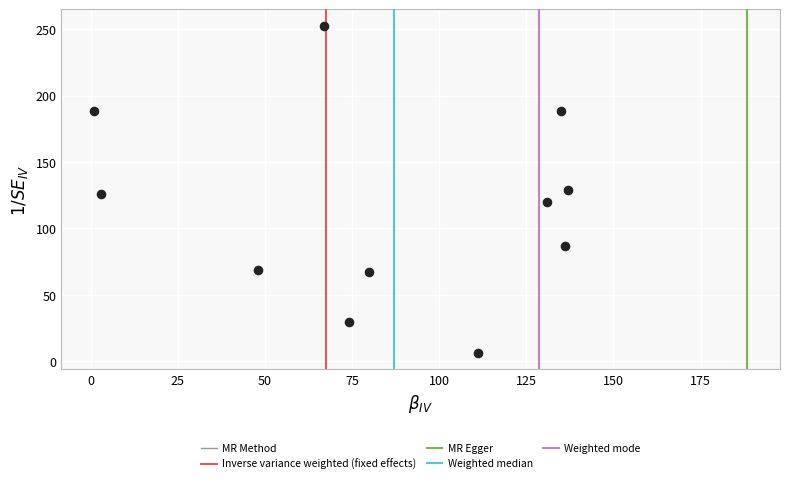

What is the average Y value?

114.8